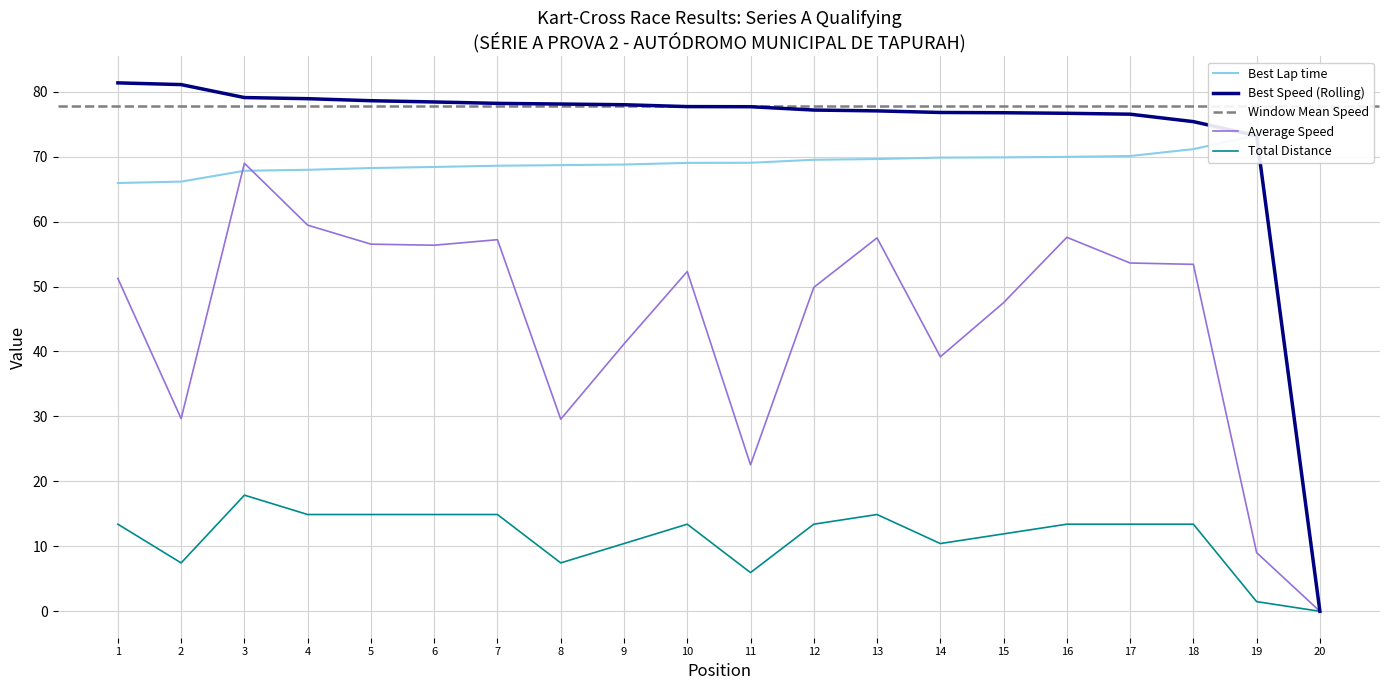

Which series ends up on top after the final intersection of Best Speed and Best Lap time?

Best Lap time